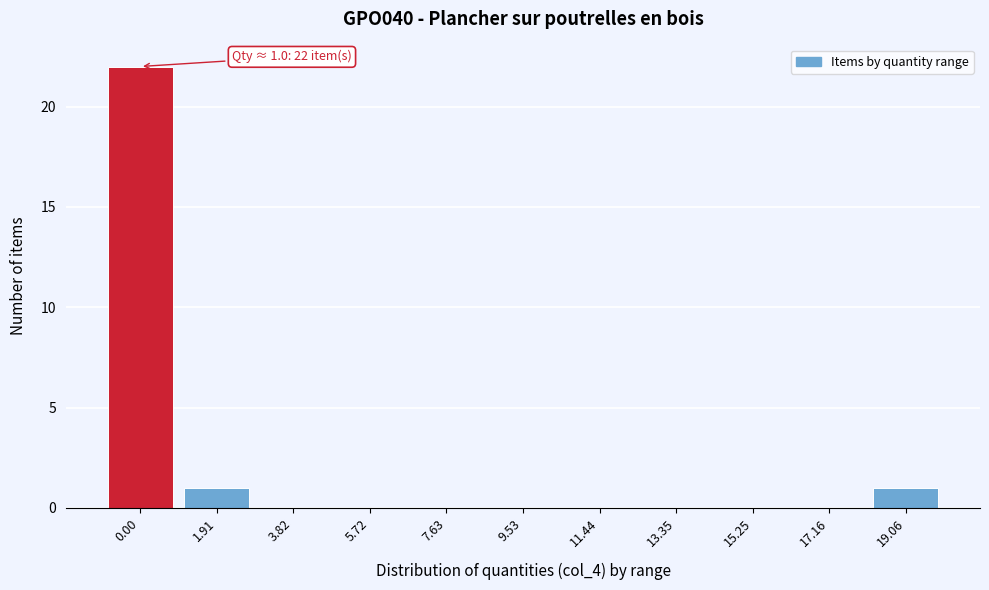

Reading left to right, transcribe all the data shown in this chart.

0.00=22	1.91=1	3.82=0	5.72=0	7.63=0	9.53=0	11.44=0	13.35=0	15.25=0	17.16=0	19.06=1